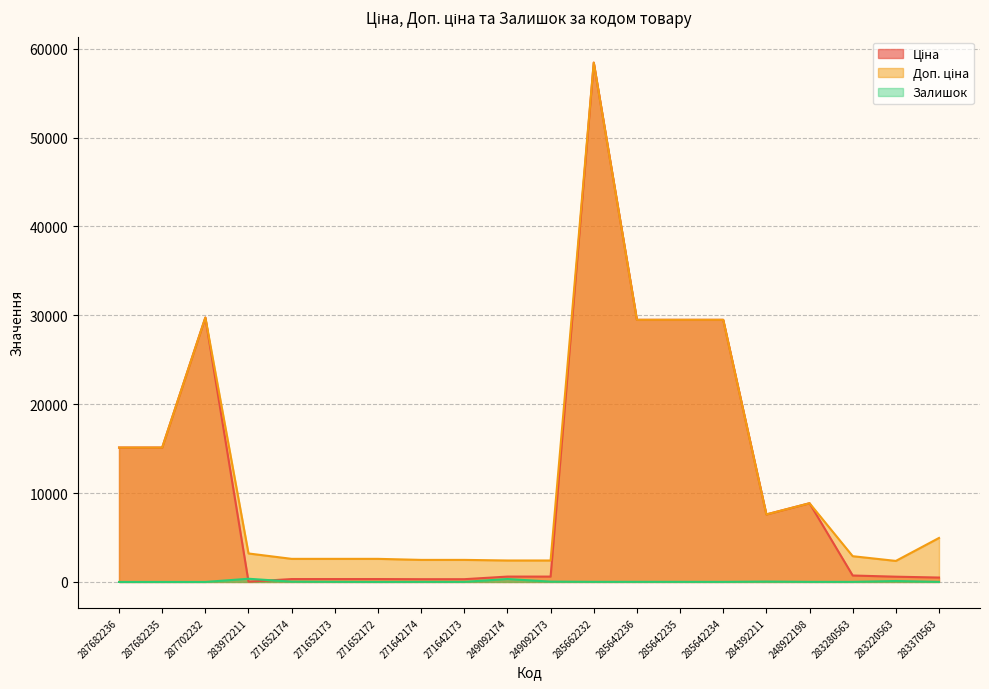

What is the maximum value shown in the chart?

58426.5